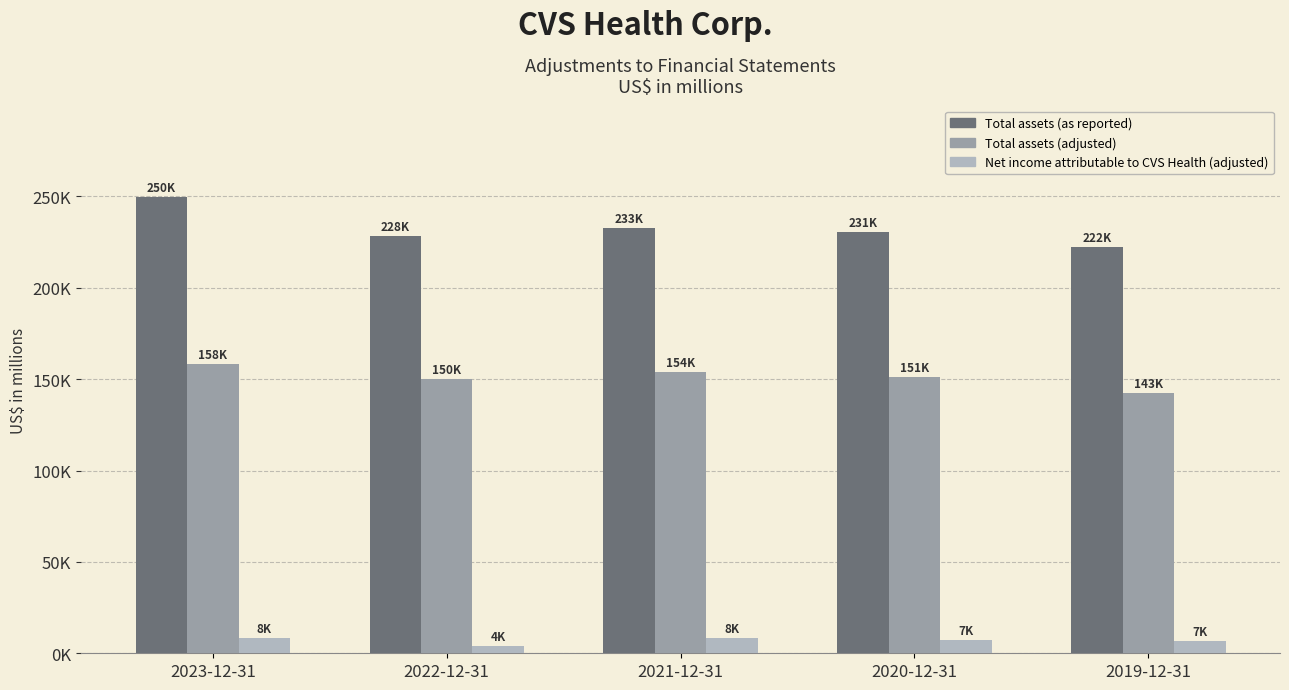

Are the bars grouped side by side (vs. stacked)?

Yes